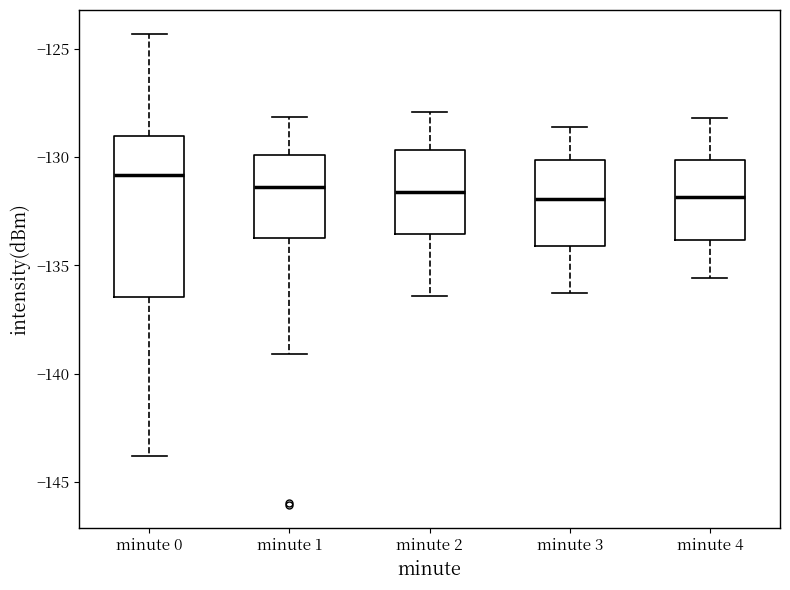

Where does the median line of the box for minute 2 sit on the y-axis? The values are not printed on the chart, so give them approximately, as read against the axis.

-131.5